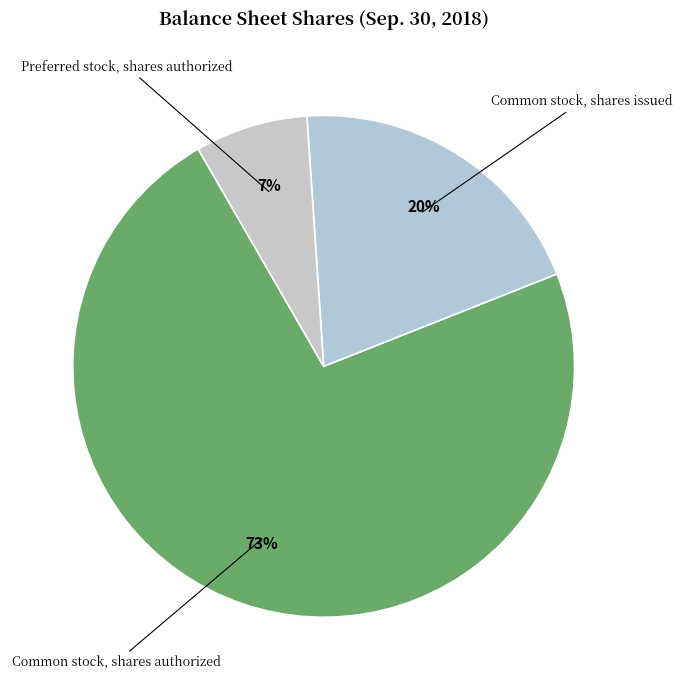

How many segments does this pie chart have?

3